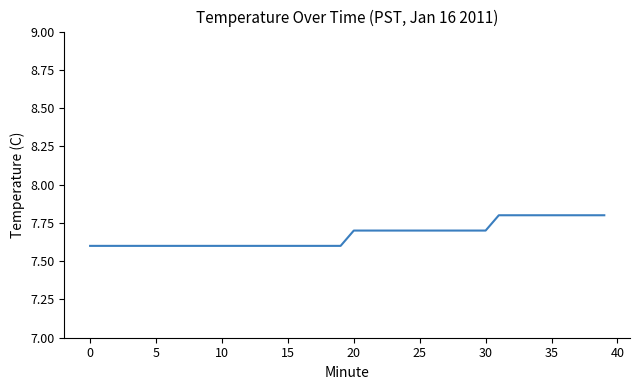

What is the difference between the maximum and second lowest values?

0.2